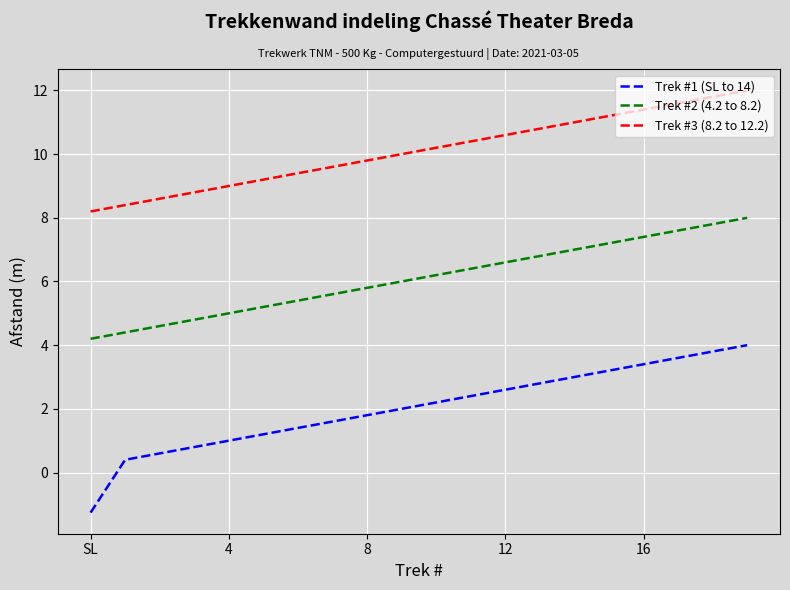

True or false: Trek #3 (8.2 to 12.2) has more than 1 interior local peaks.

False